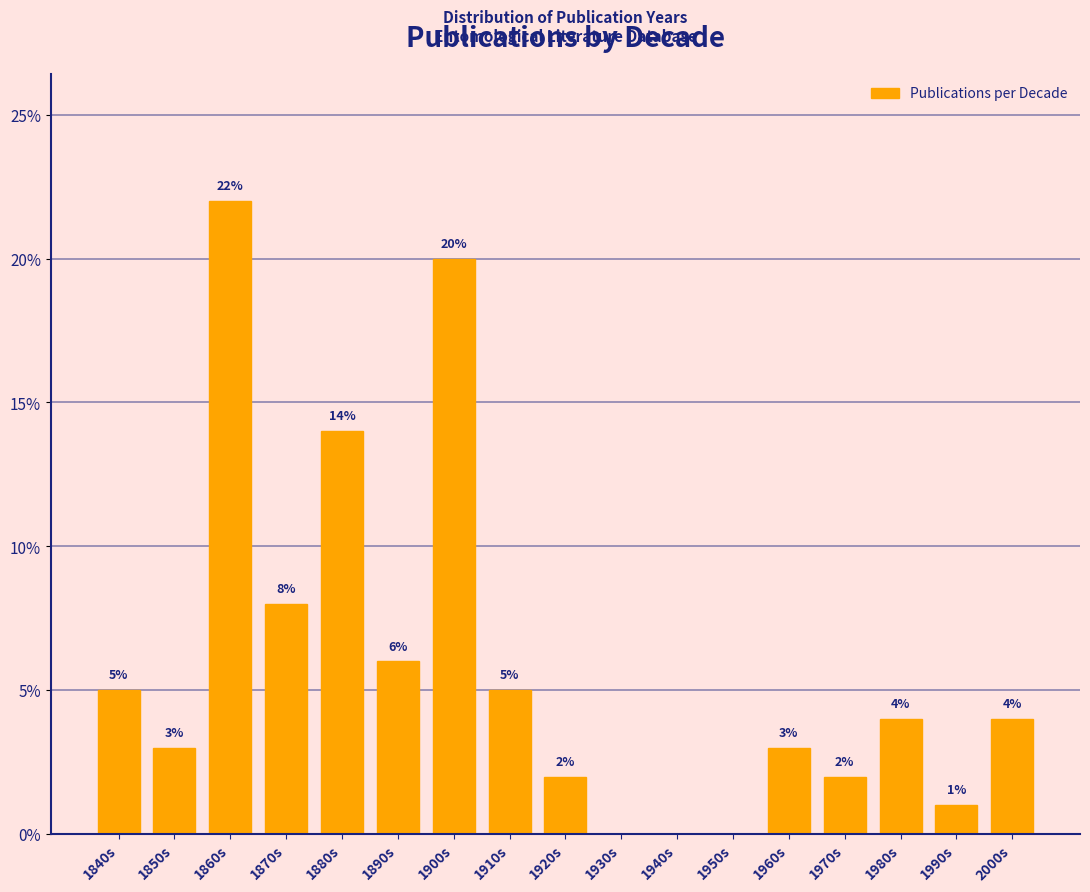

Reading left to right, list all the values displayed in this chart.

1840s=5	1850s=3	1860s=22	1870s=8	1880s=14	1890s=6	1900s=20	1910s=5	1920s=2	1930s=0	1940s=0	1950s=0	1960s=3	1970s=2	1980s=4	1990s=1	2000s=4